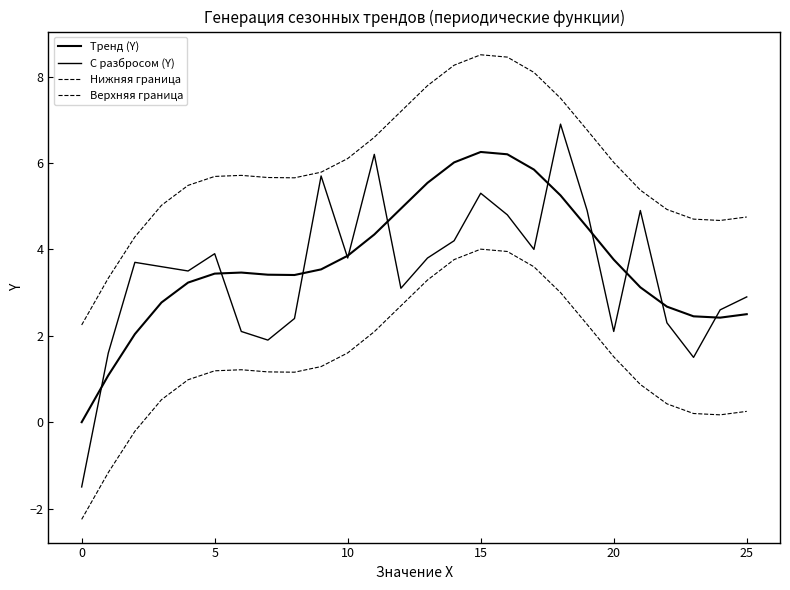

How many lines are shown in the chart?

4